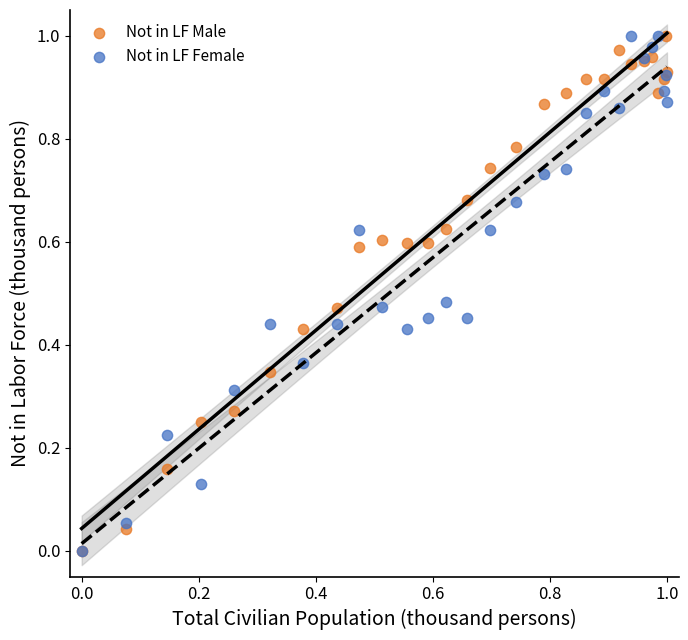

What are all the series names shown in the legend?

Not in LF Male, Not in LF Female